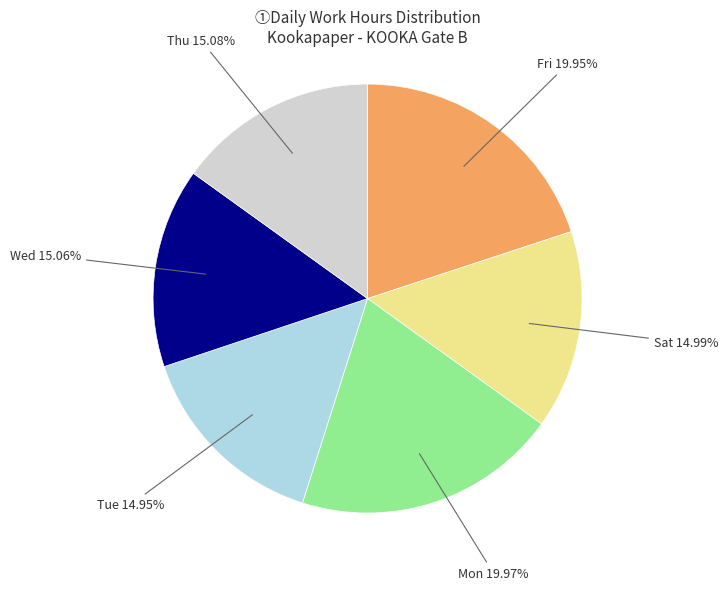

Is the sum of Mon and Wed greater than half?

No